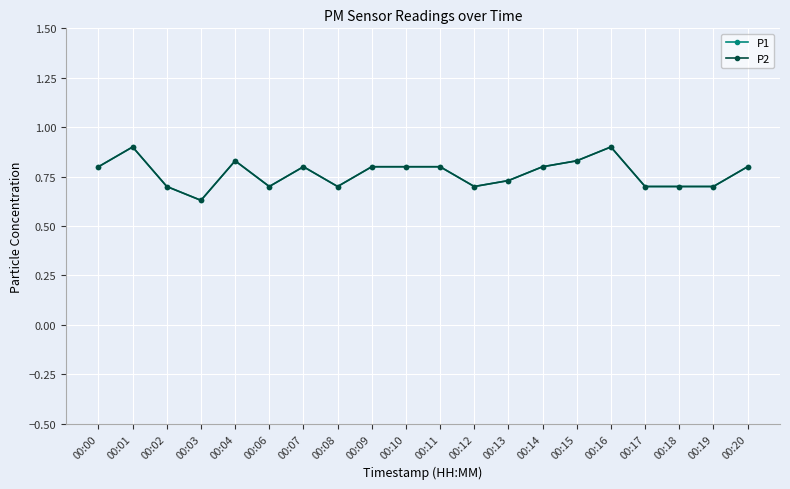

List the labels in order of P1 value, smallest first.

00:03, 00:02, 00:06, 00:08, 00:12, 00:17, 00:18, 00:19, 00:13, 00:00, 00:07, 00:09, 00:10, 00:11, 00:14, 00:20, 00:04, 00:15, 00:01, 00:16